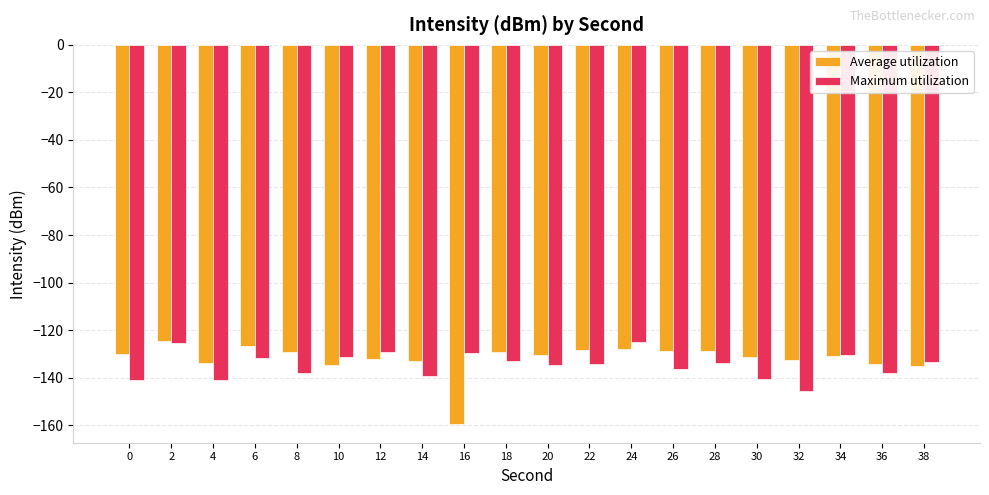

What is the spread (max minus min) of values at 8?

9.1